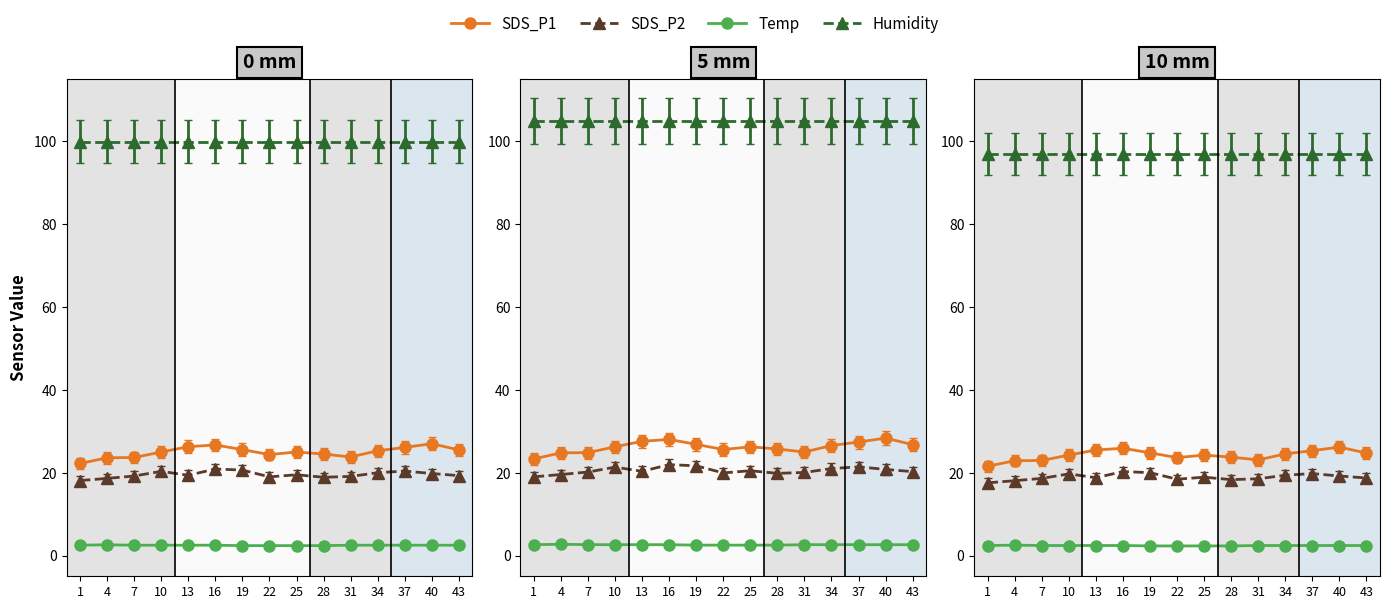

Between 00:01 and 02:30, which series saw the biggest shift?

SDS_P1